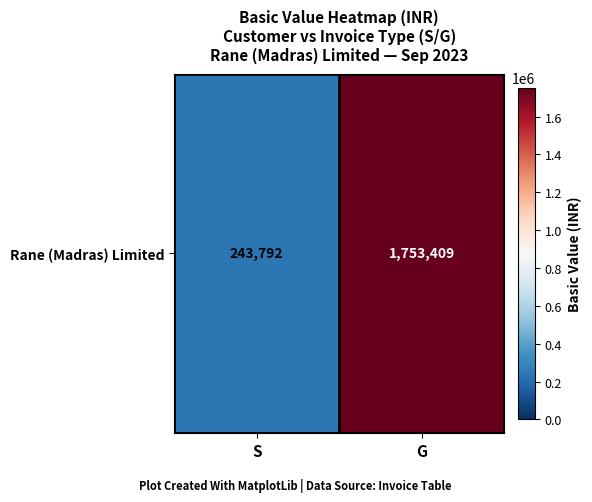

At which label does the data first exceed 1753408?

G